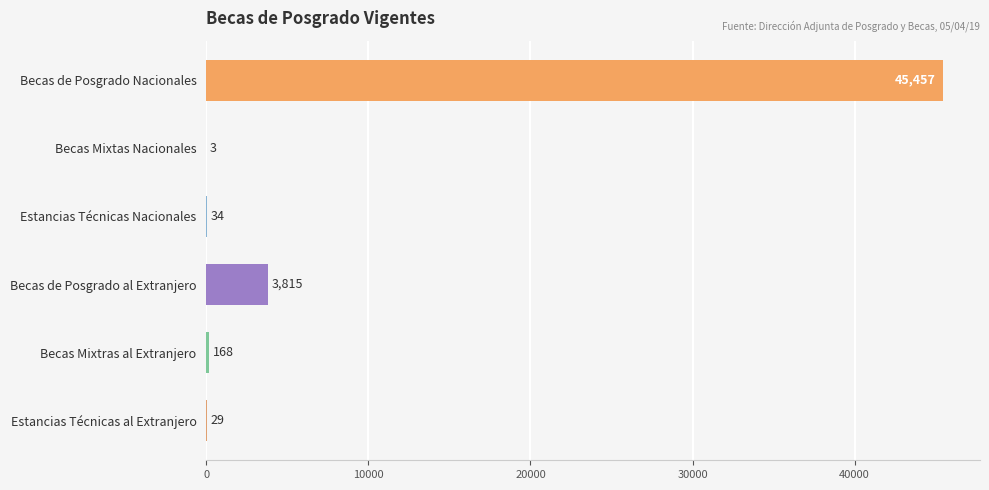

What is the maximum value shown in the chart?

45457